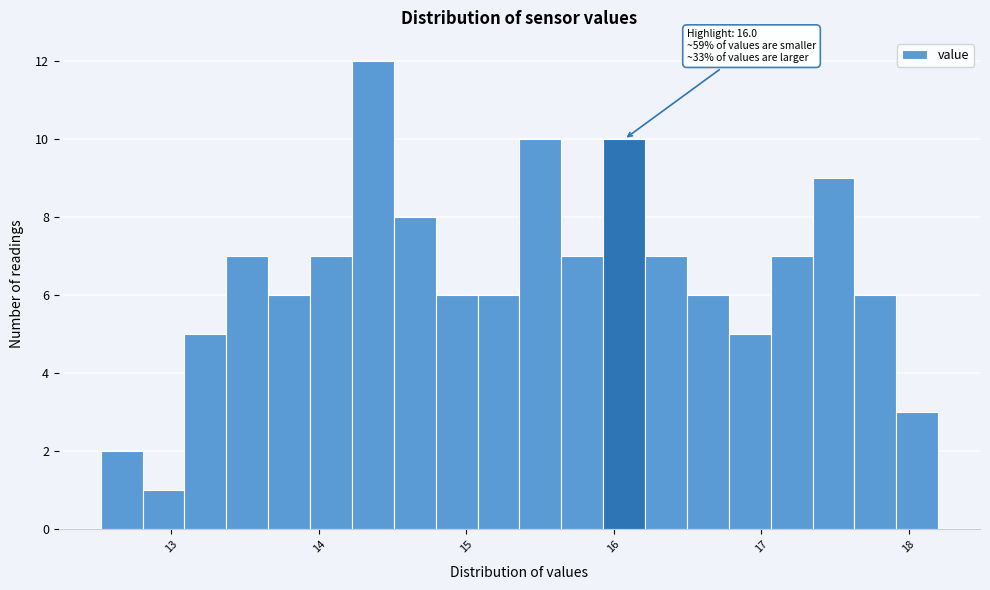

Around what value on the x-axis is the tallest bar? Give the approximate position of its centre, as read against the axis.

14.4